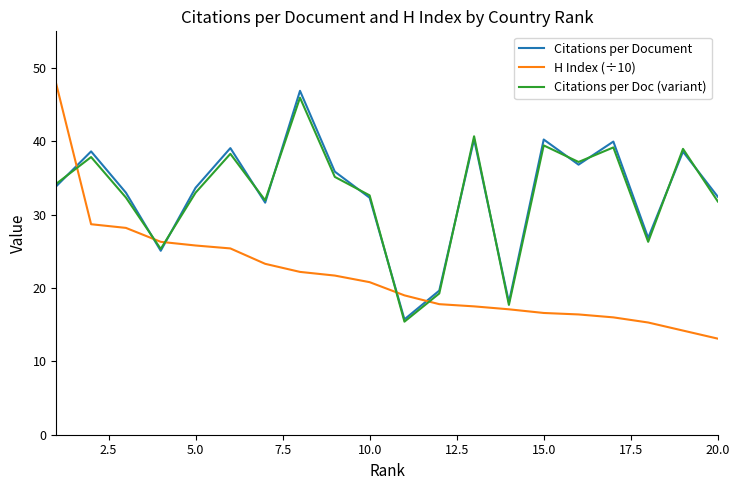

How many intersections are there between H Index (÷10) and Citations per Document?

5